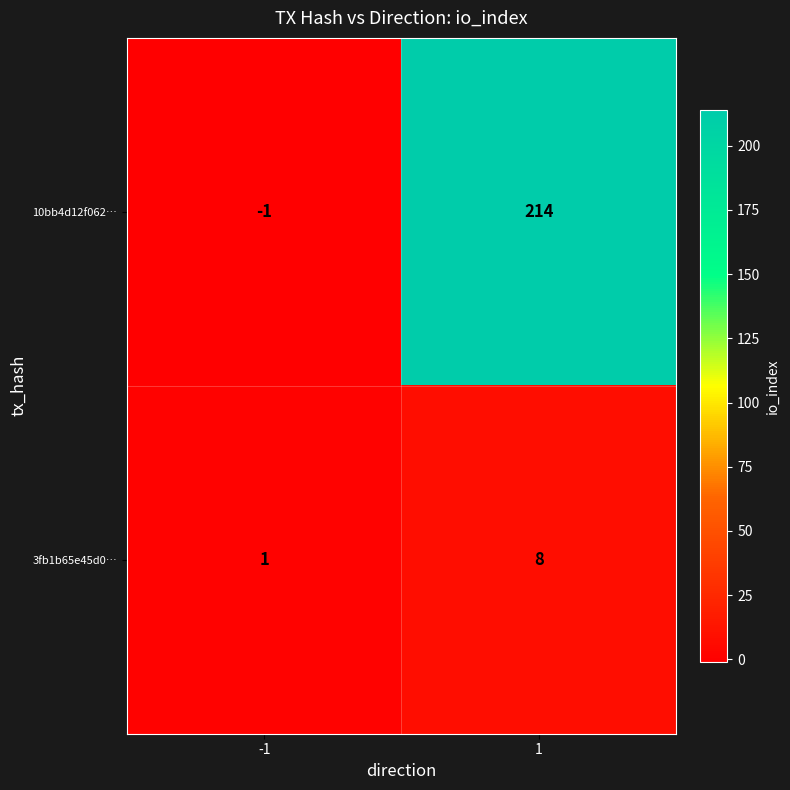

Reading right to left, transcribe all the data shown in this chart.

10bb4d12f062…: 214	-1
3fb1b65e45d0…: 8	1